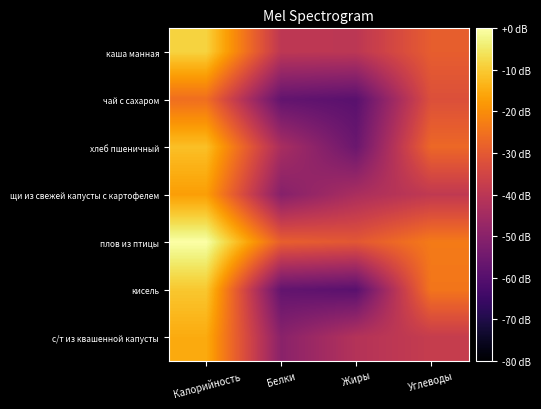

Reading left to right, extract all data points from this chart.

каша манная: Калорийность=-0.9	Белки=-4.0	Жиры=-4.0	Углеводы=-2.9
чай с сахаром: Калорийность=-2.6	Белки=-5.8	Жиры=-5.9	Углеводы=-3.2
хлеб пшеничный: Калорийность=-1.2	Белки=-4.4	Жиры=-5.6	Углеводы=-2.7
щи из свежей капусты с картофелем: Калорийность=-1.7	Белки=-5.1	Жиры=-4.3	Углеводы=-3.9
плов из птицы: Калорийность=0.0	Белки=-2.9	Жиры=-3.0	Углеводы=-2.3
кисель: Калорийность=-1.0	Белки=-5.8	Жиры=-5.9	Углеводы=-2.4
с/т из квашенной капусты: Калорийность=-1.5	Белки=-5.0	Жиры=-4.1	Углеводы=-3.8